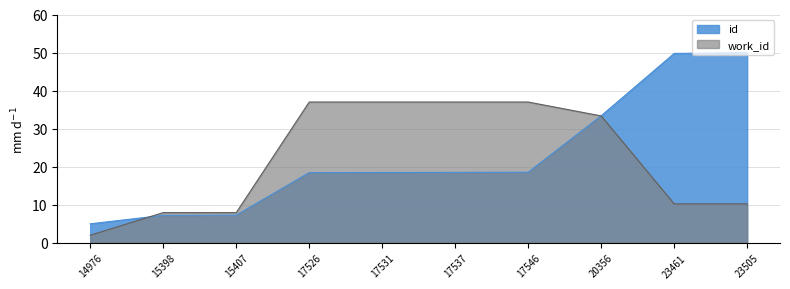

What value does the id series have at 17531?

18.5